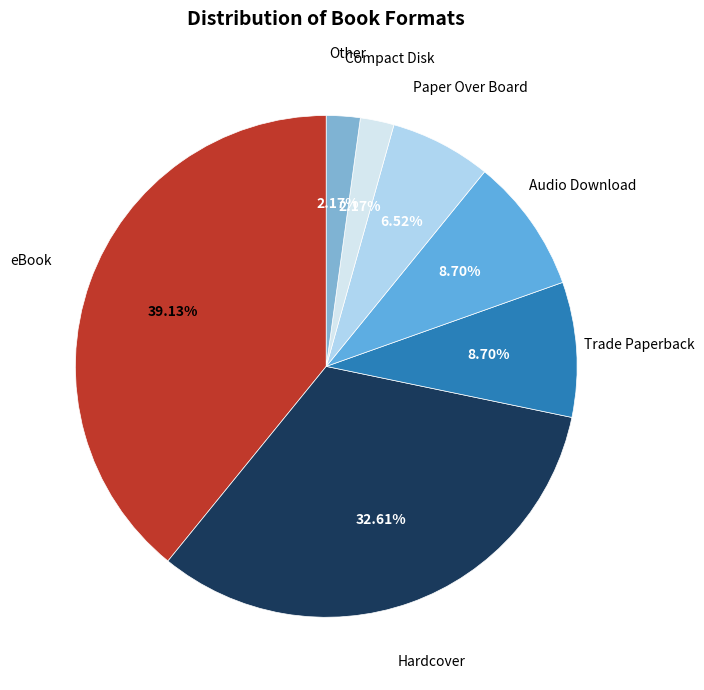

Which category has the biggest portion of the pie?

eBook